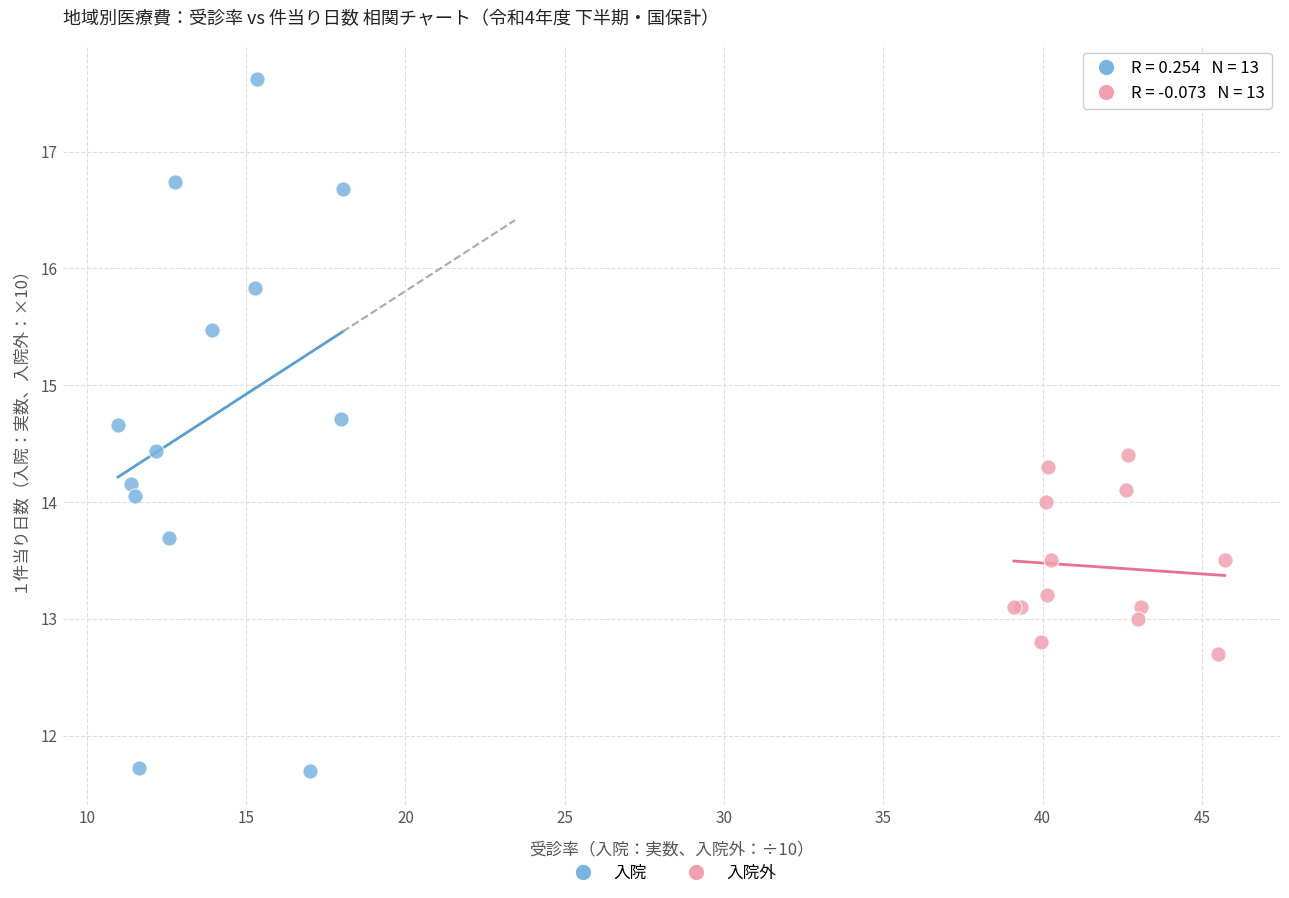

Which series reaches the maximum Y coordinate?

入院